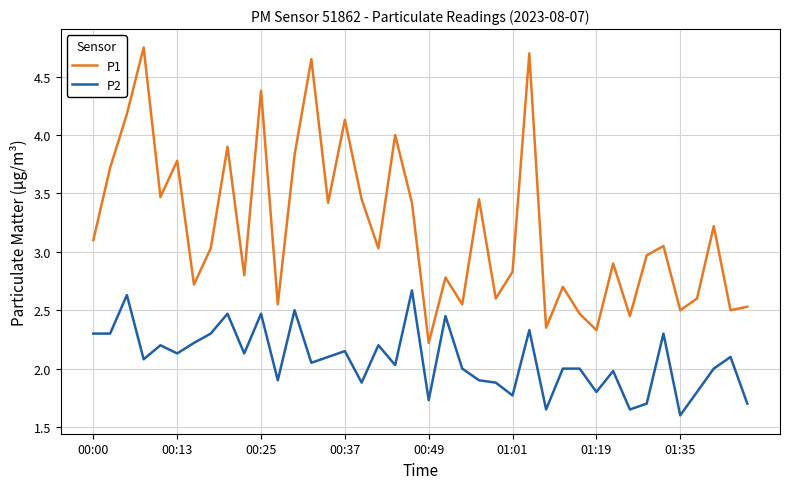

Which series has the largest range (max minus min)?

P1